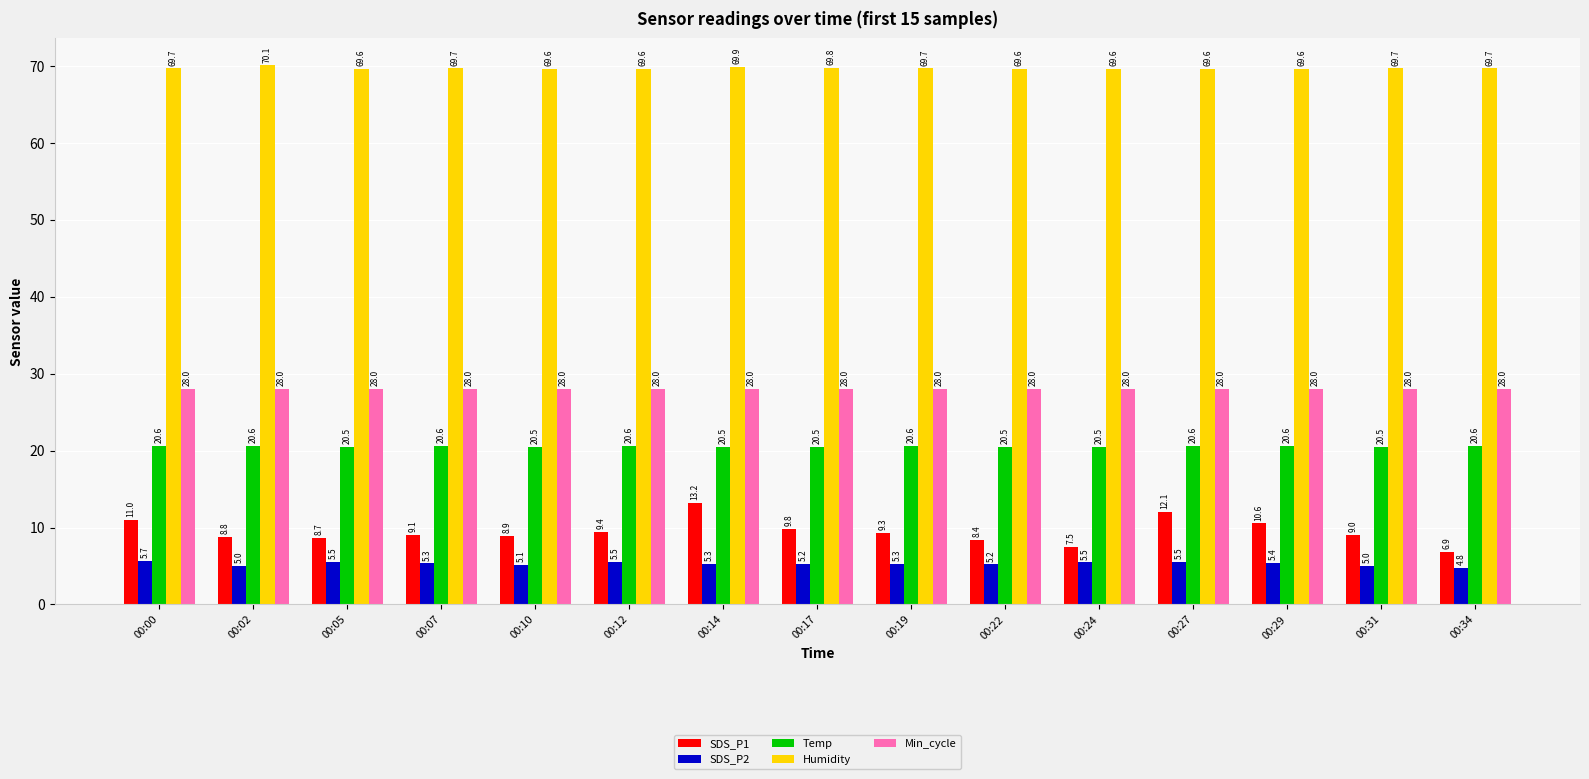

What is the difference between the second highest and second lowest values in the SDS_P1 series?

4.6